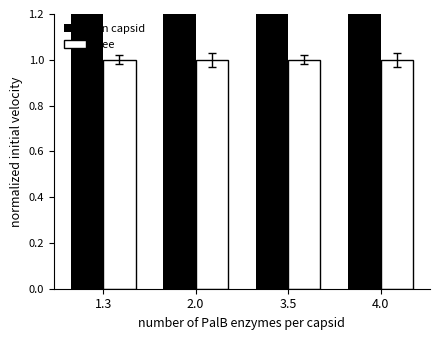

What is the label of the 4th bar from the right?

1.3